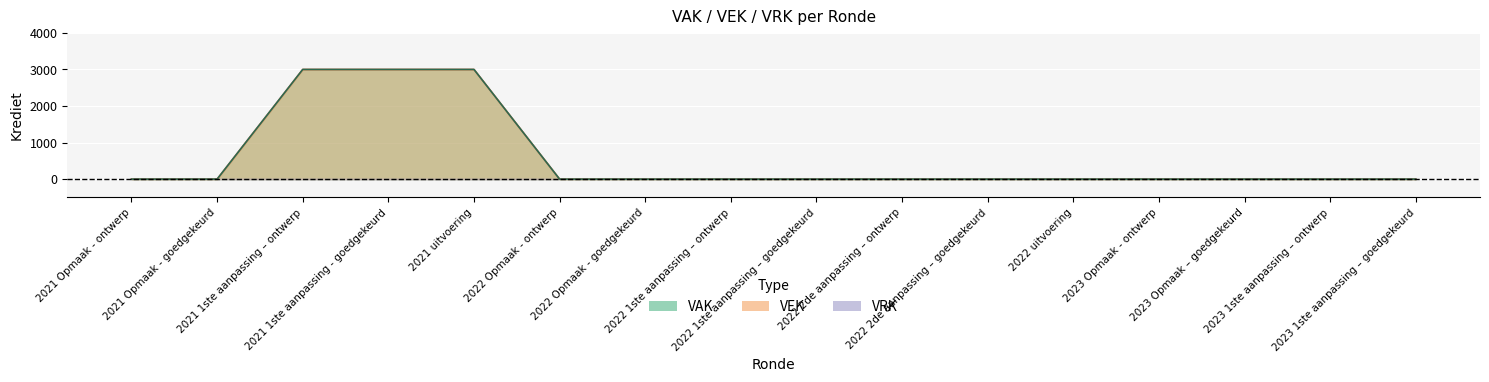

What is the difference between the maximum and minimum values?

3000